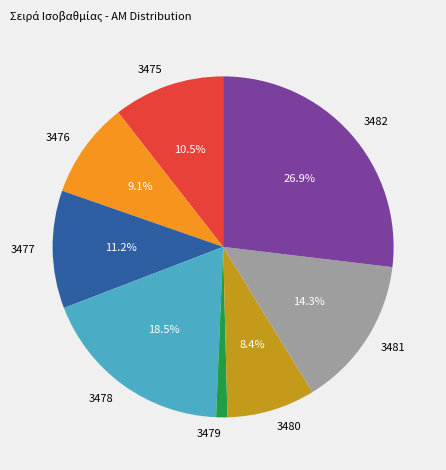

Rank the categories by value from highest to lowest.

3482, 3478, 3481, 3477, 3475, 3476, 3480, 3479